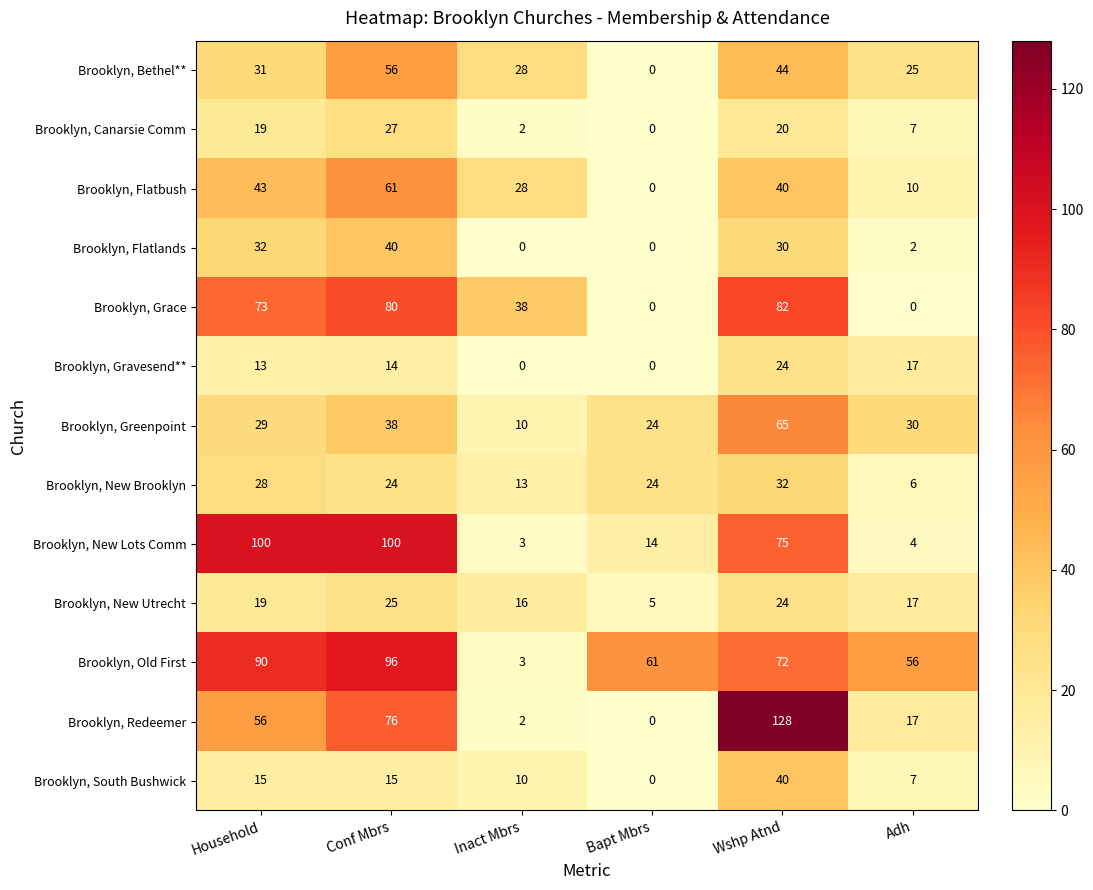

The Brooklyn, Grace series shows 38 at Inact Mbrs. True or false?

True